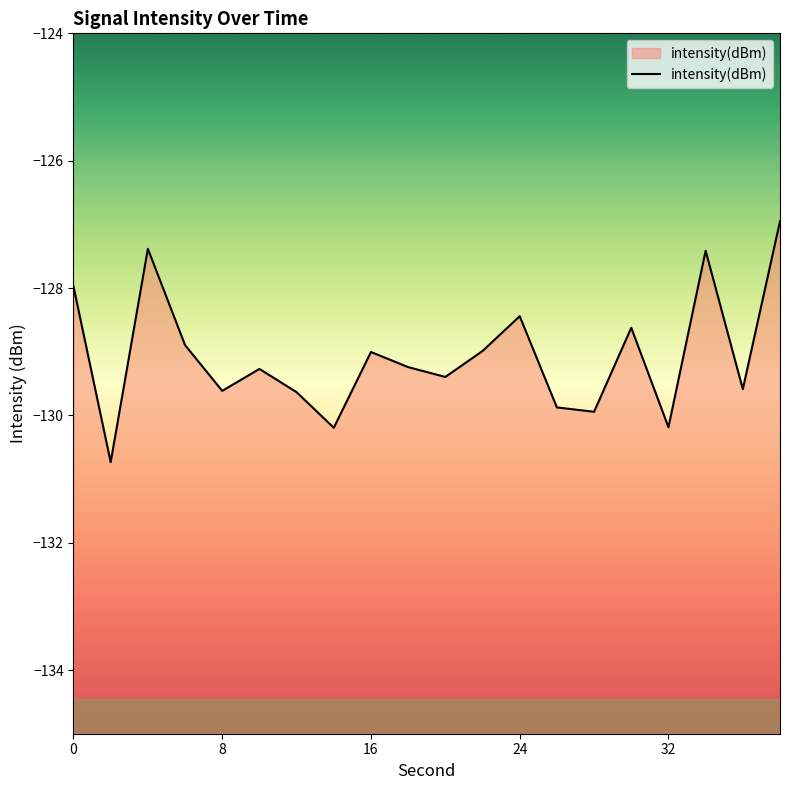

How many categories are shown in the chart?

20